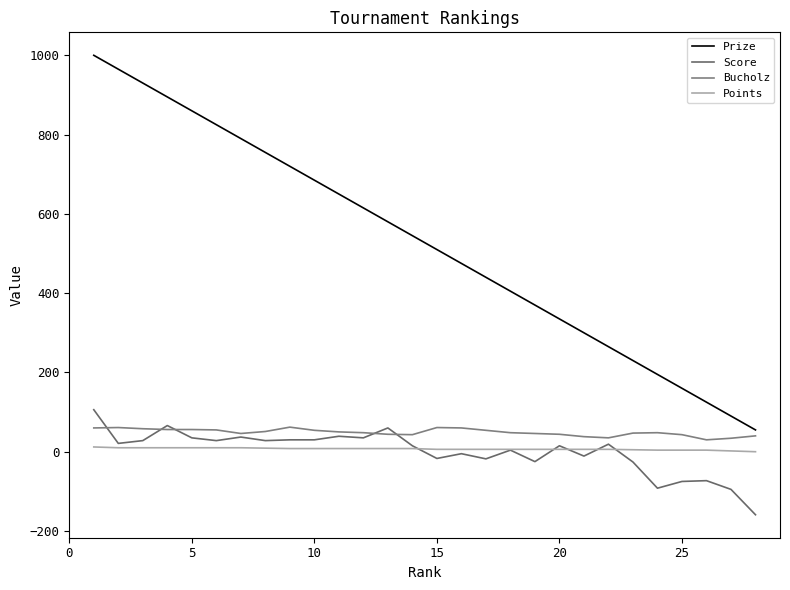

How many lines are shown in the chart?

4